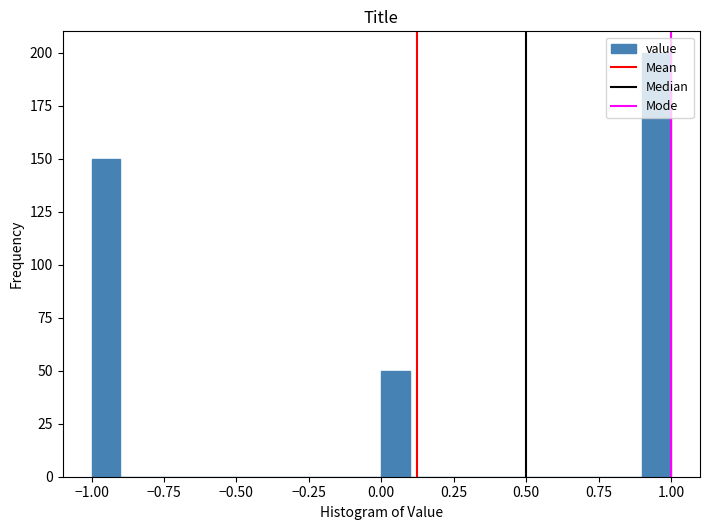

Around what value on the x-axis is the tallest bar? Give the approximate position of its centre, as read against the axis.

0.95